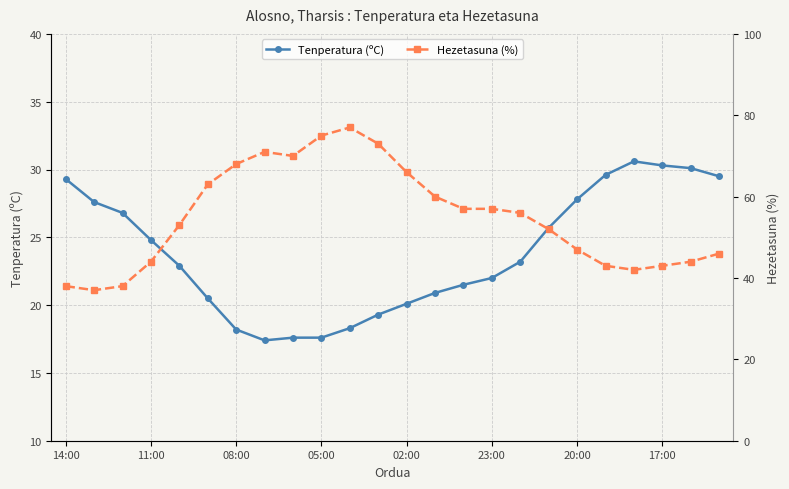

Does the chart display data point markers on the line(s)?

Yes